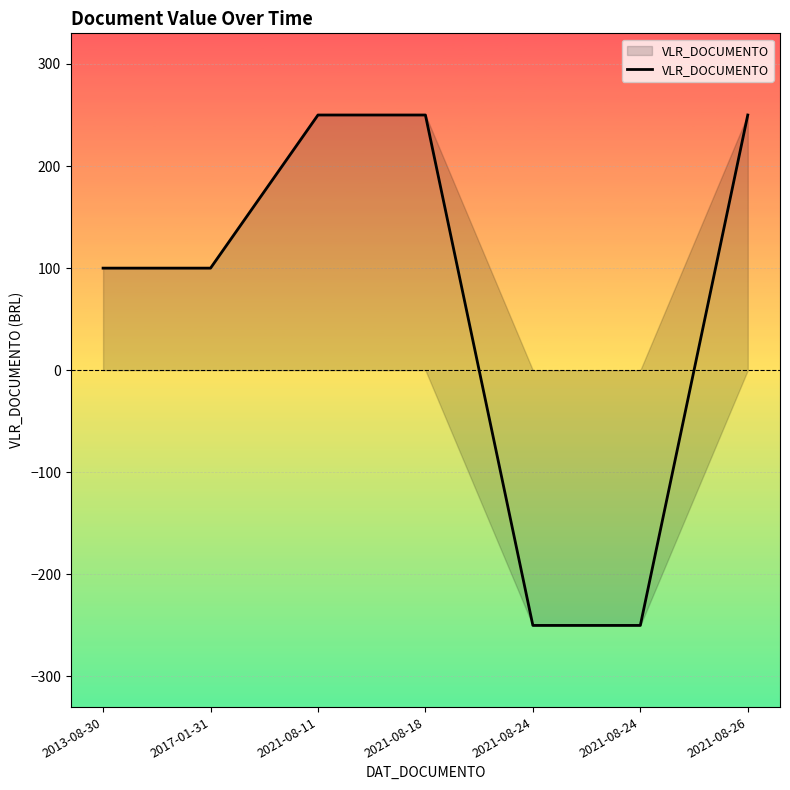

Rank the categories by value from lowest to highest.

2021-08-24, 2021-08-24, 2013-08-30, 2017-01-31, 2021-08-11, 2021-08-18, 2021-08-26